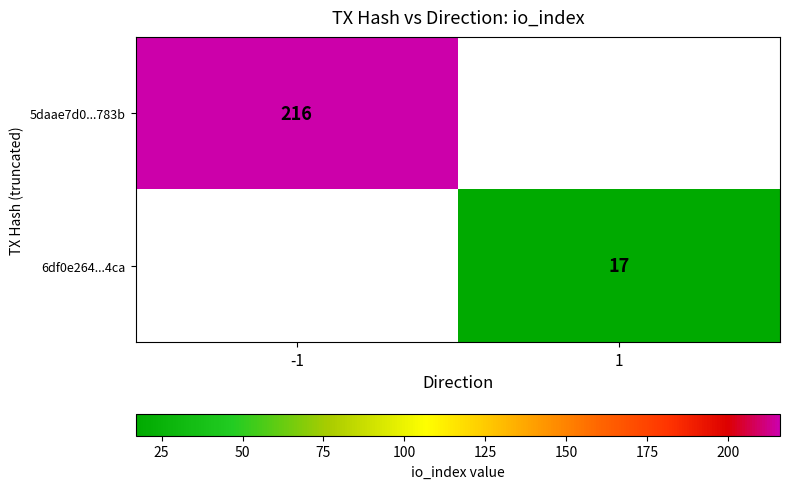

At how many categories does at least one series exceed 78?

1